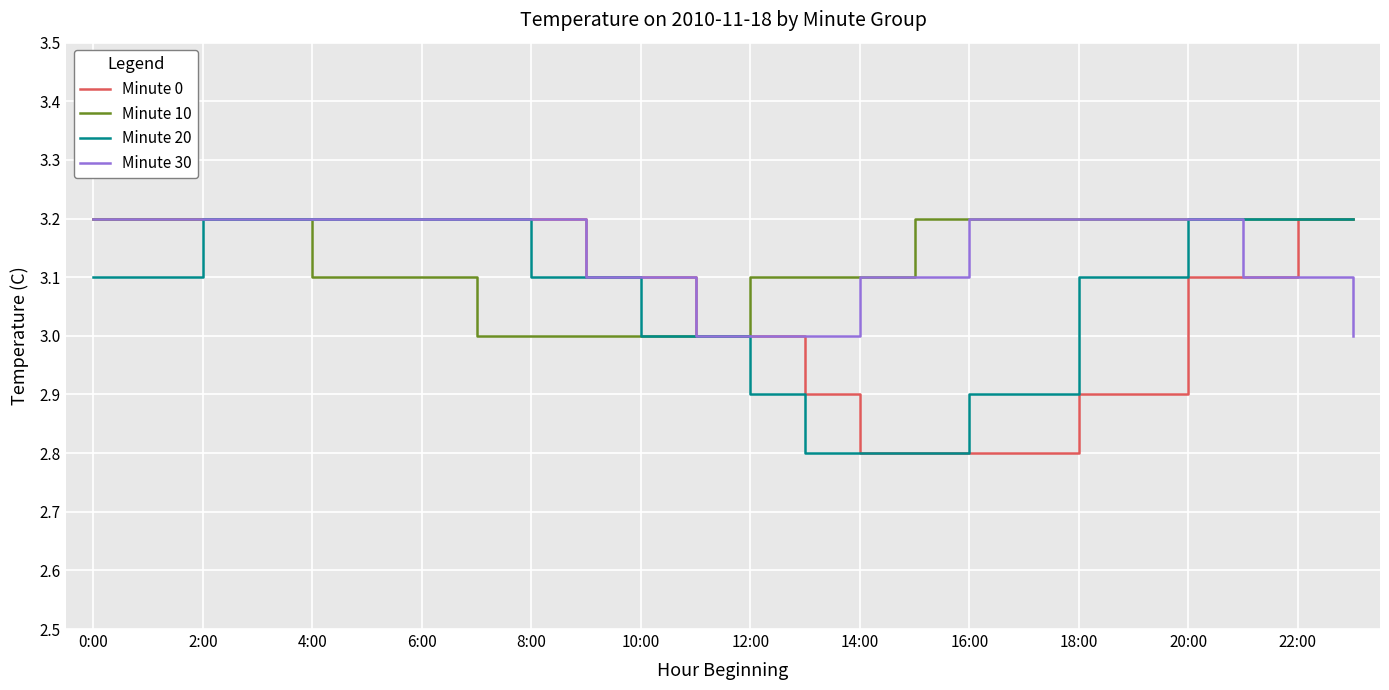

Which series has the largest total across all categories?

Minute 30